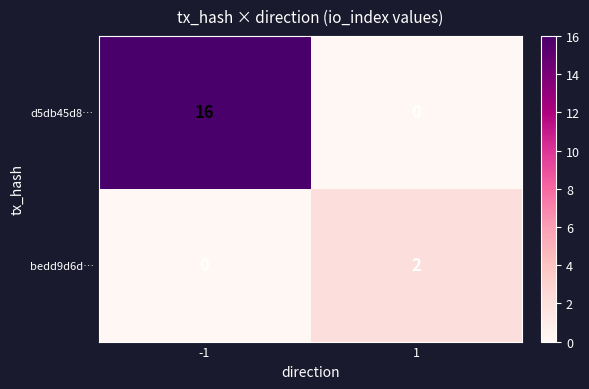

The d5db45d8… series shows -10 at 1. True or false?

False